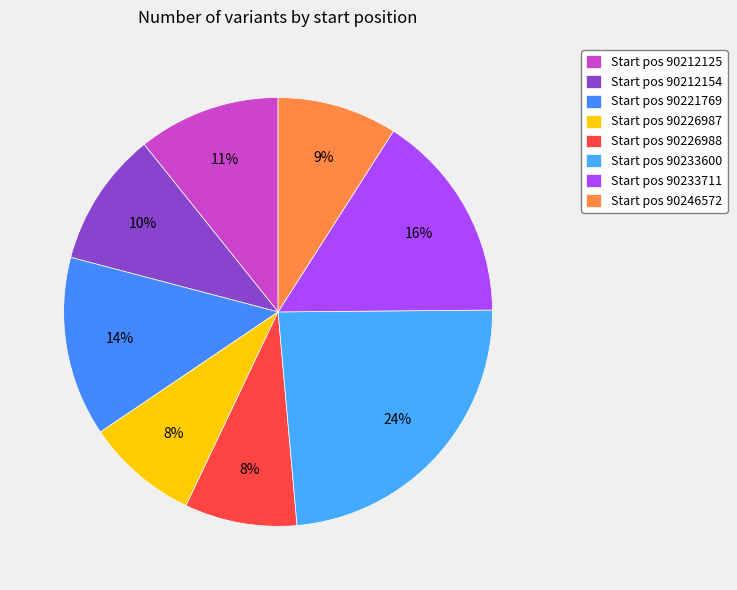

How many segments does this pie chart have?

8